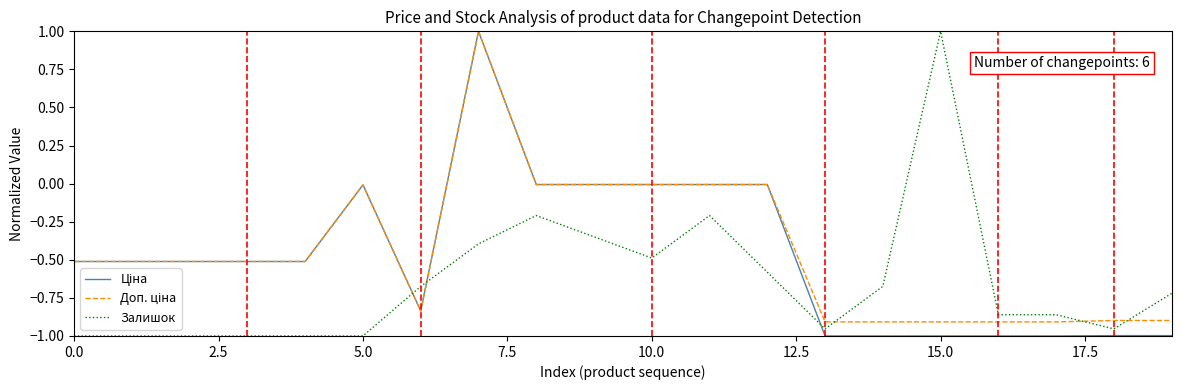

What is the highest value of the Залишок series?

1.0